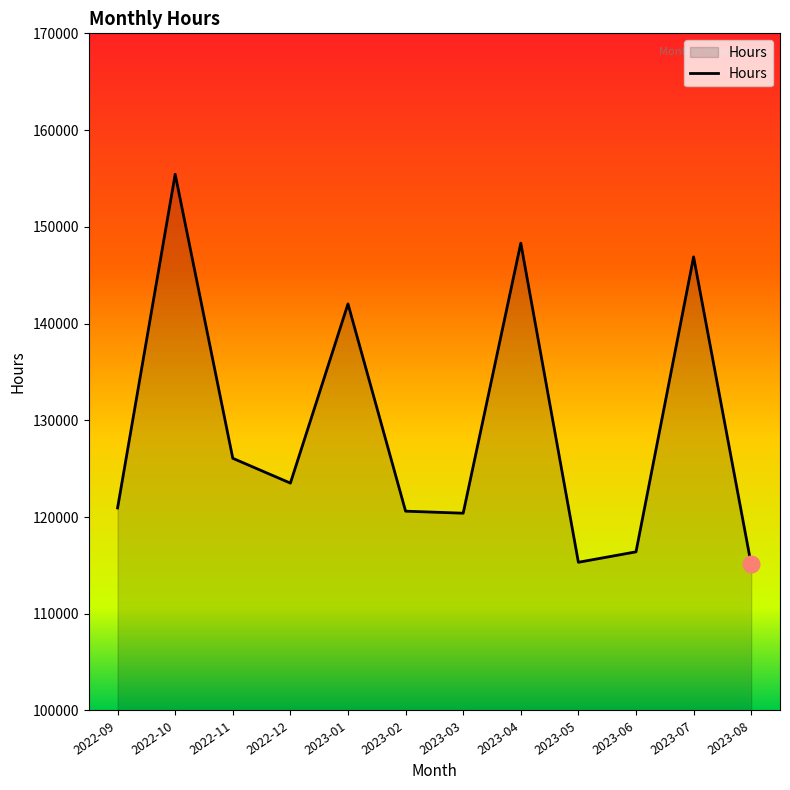

Where is the first local maximum?

2022-10